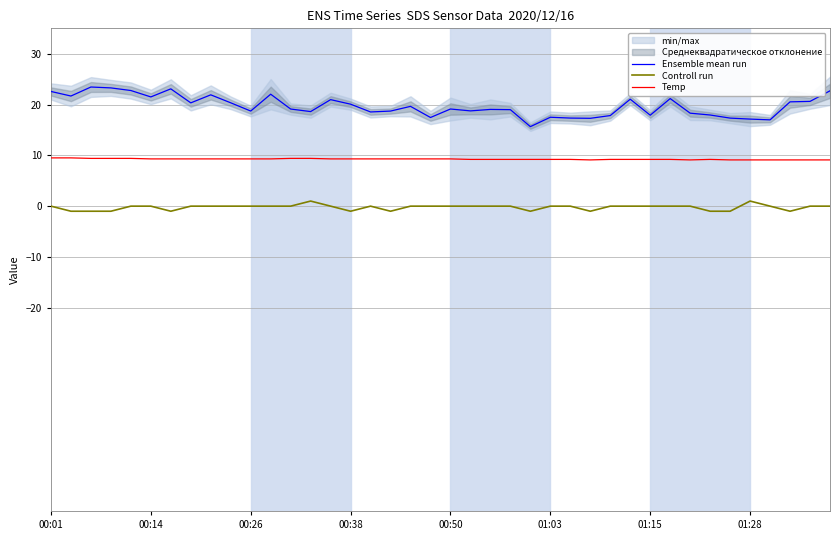

Read the Temp value at 28.

9.2